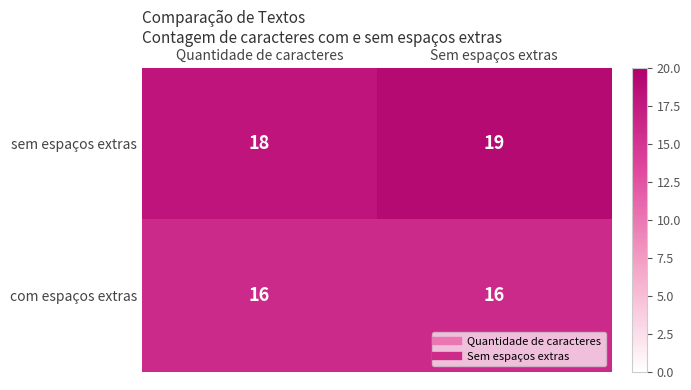

Rank the series by their maximum value, from lowest to highest.

com espaços extras, sem espaços extras